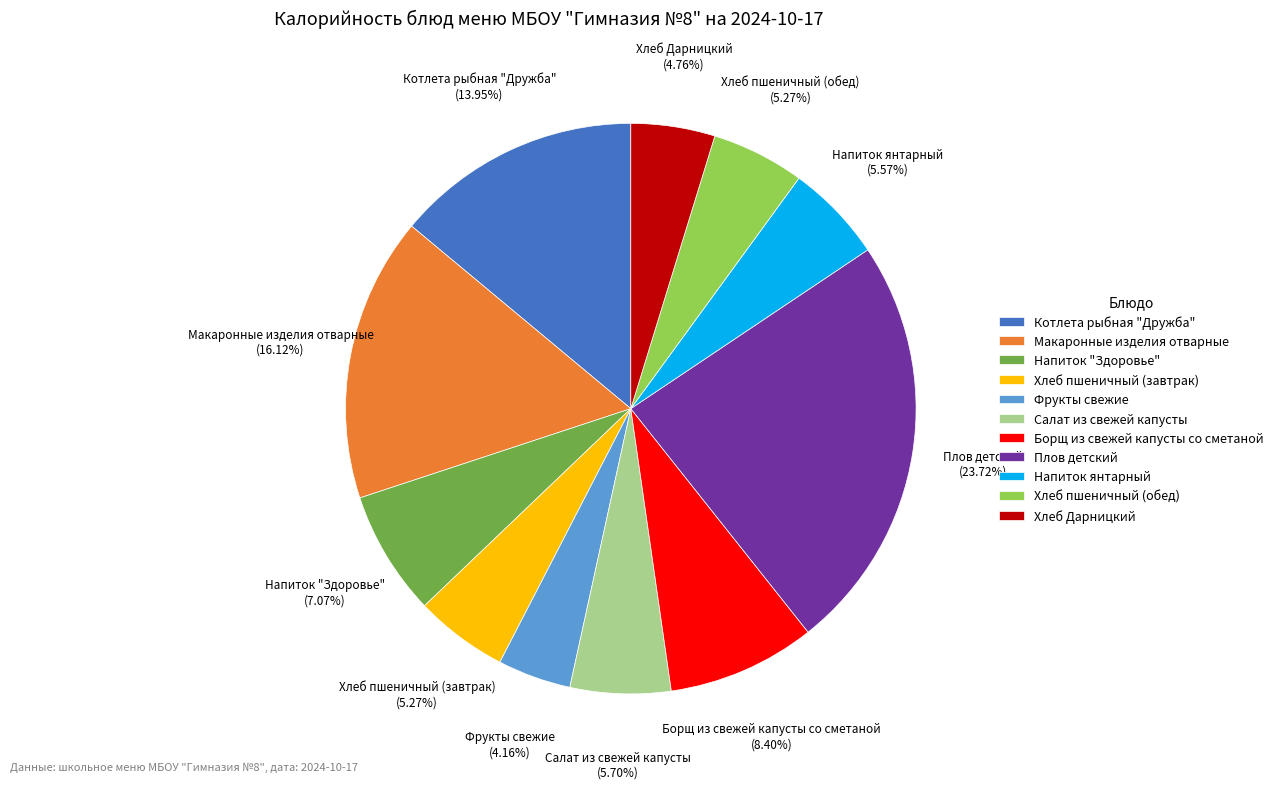

The Макаронные изделия отварные slice represents 16% of the pie. True or false?

True